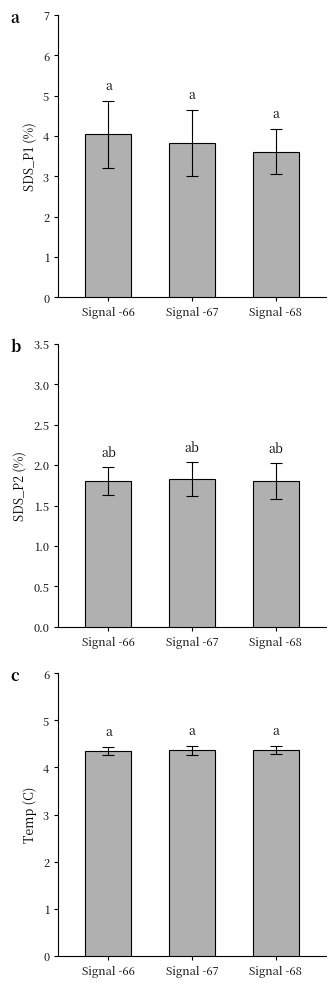

What is the value of the SDS_P1 bar at the 1st from the left?

4.0